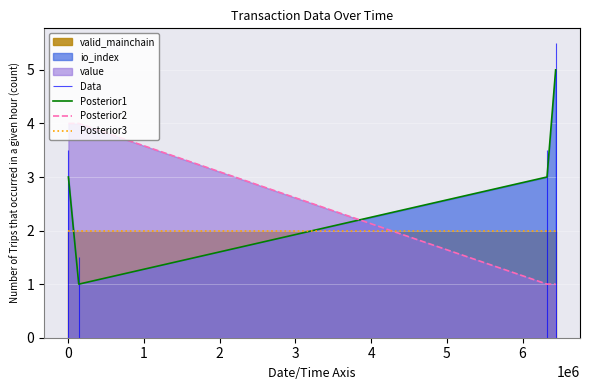

What is the minimum value for Posterior2?

1.0